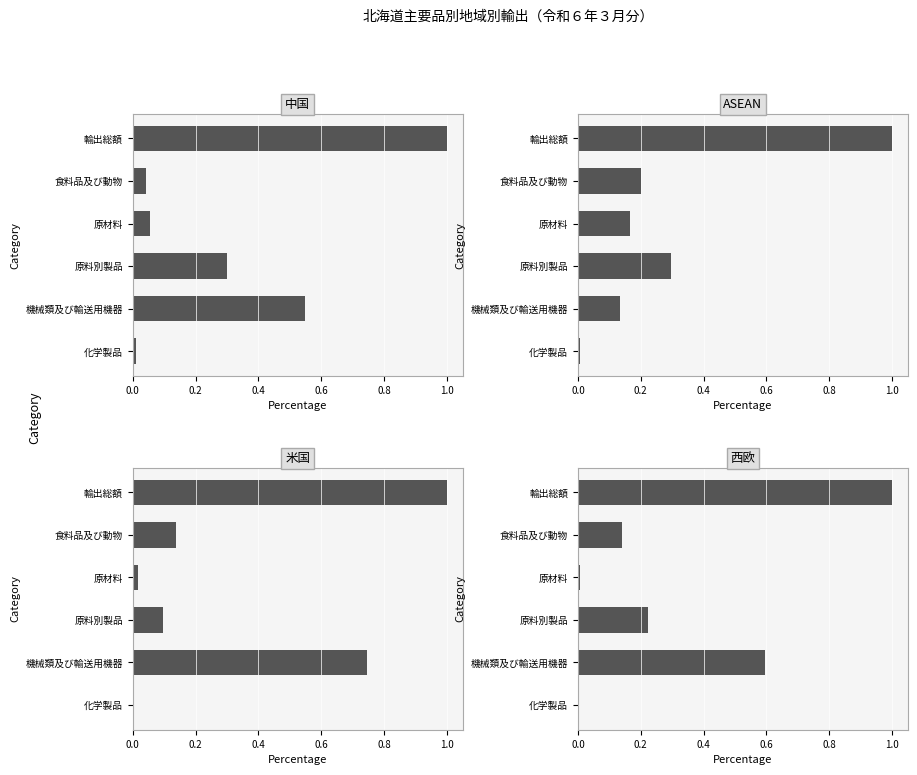

What is the difference between the maximum and minimum values in the ASEAN series?

1.0